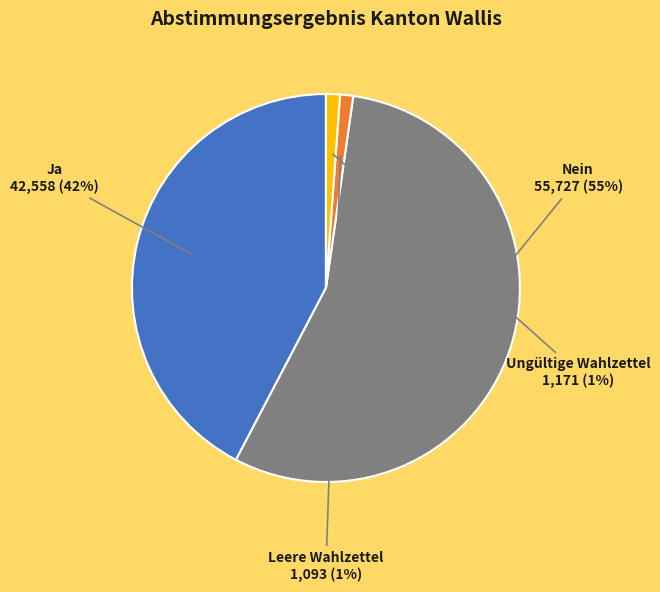

To the nearest percent, what is the average slice percentage?

25%